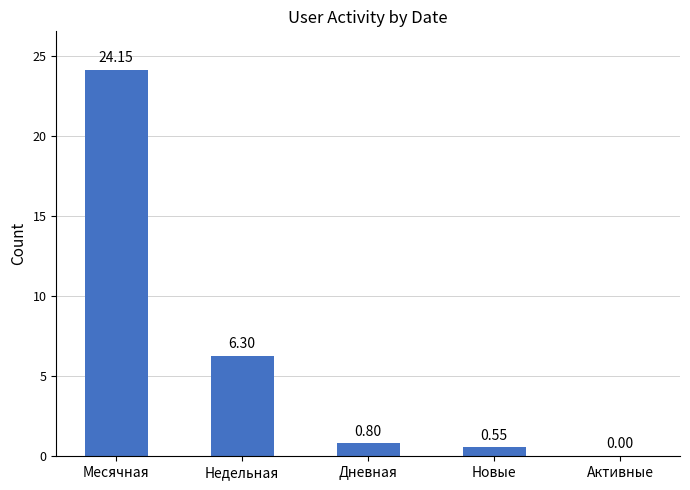

Between Активные and Новые, which is larger?

Новые